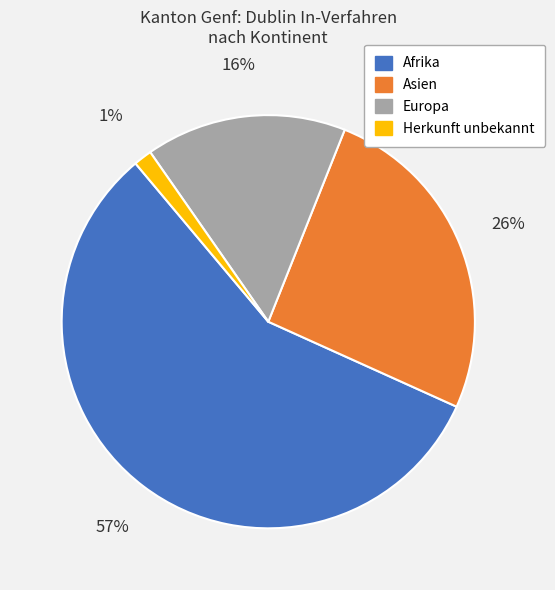

How many slices are in this pie chart?

4